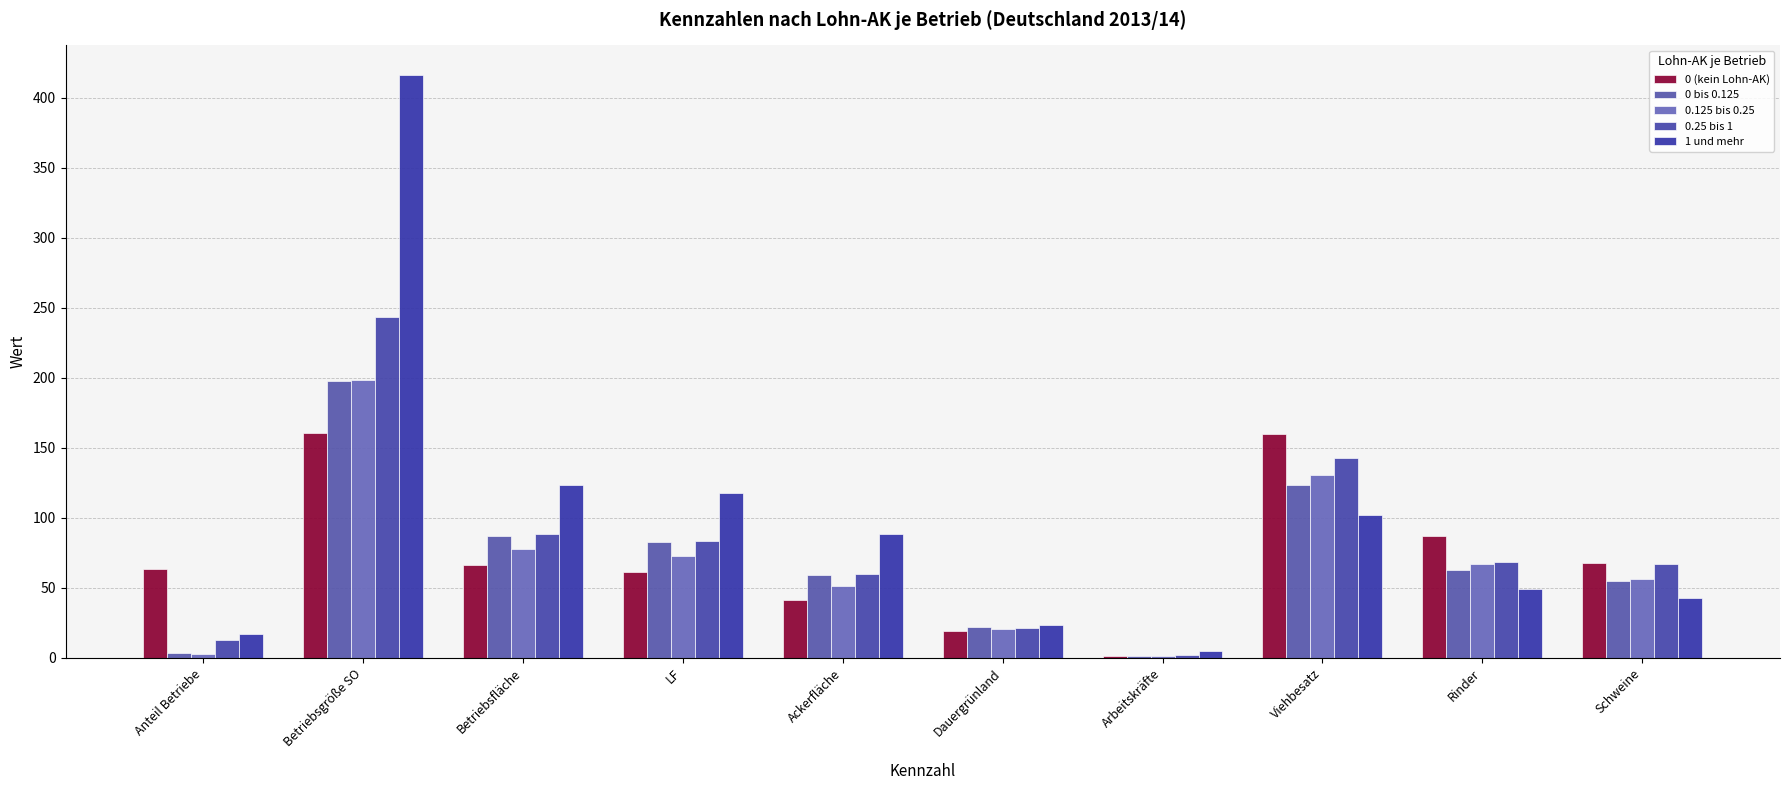

Which series has the largest total across all categories?

1 und mehr